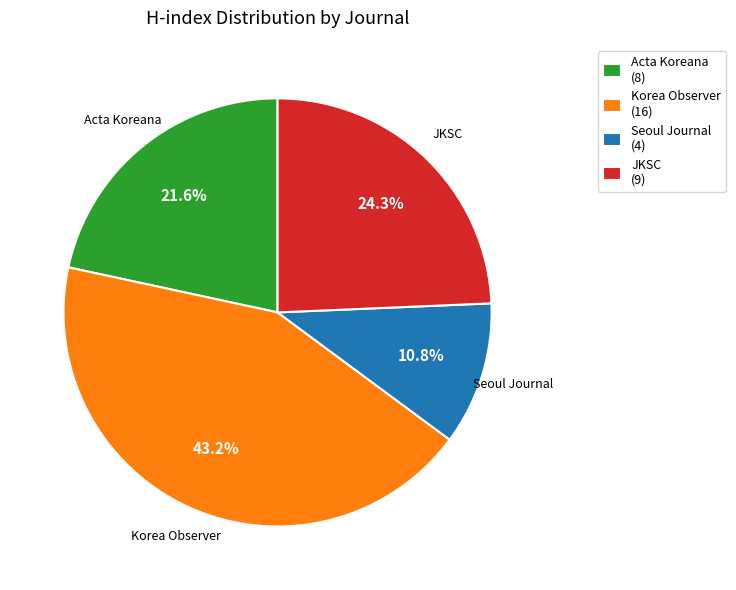

Does any single category account for the majority?

No